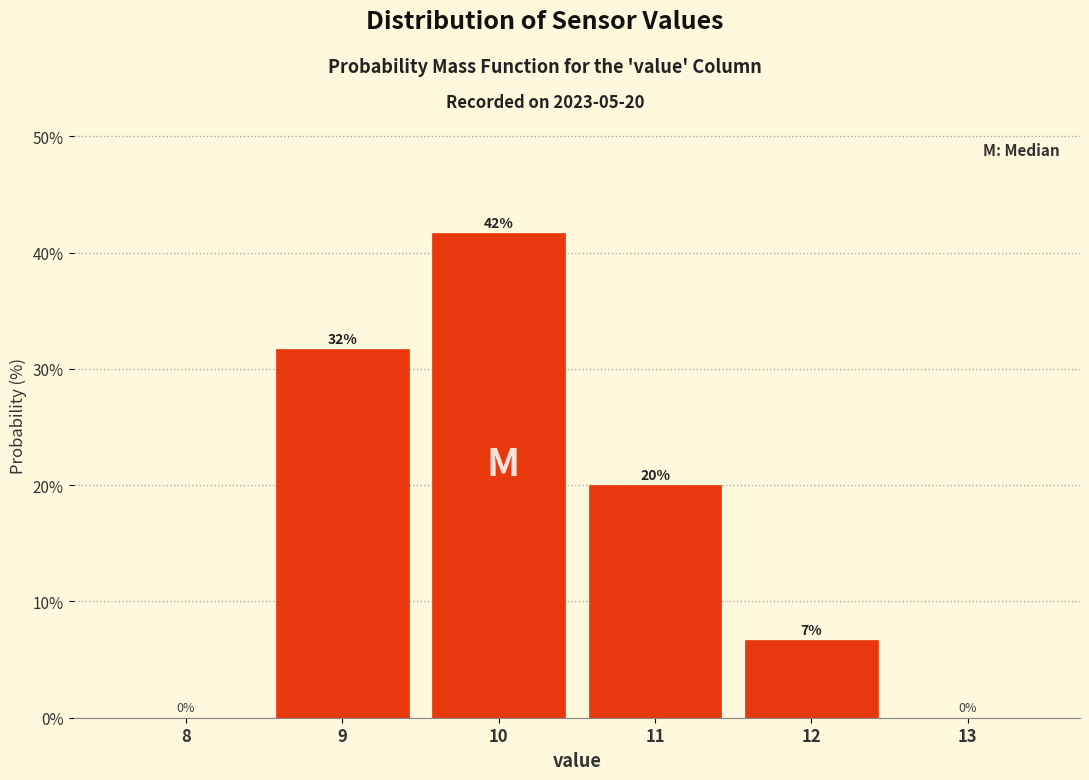

Over which range of the x-axis is the bar tallest?

9.5 to 10.5